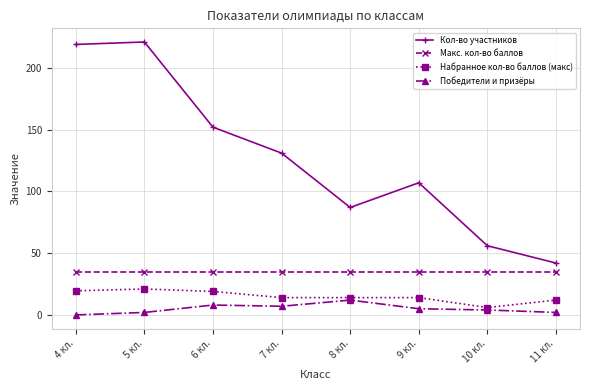

What are all the series names shown in the legend?

Кол-во участников, Макс. кол-во баллов, Набранное кол-во баллов (макс), Победители и призёры